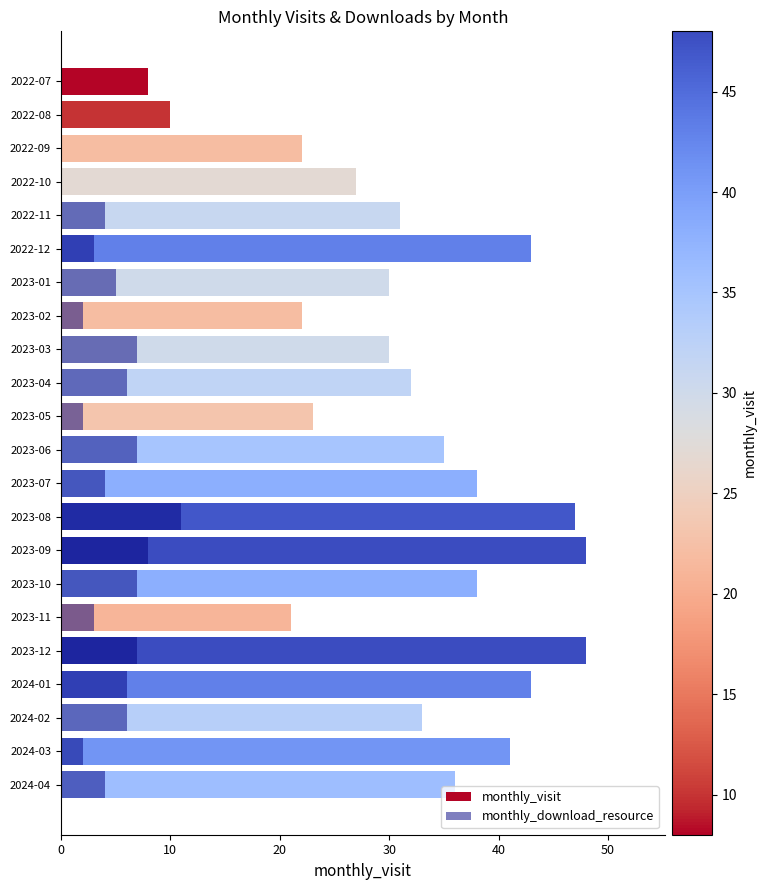

What is the greatest value displayed?

48